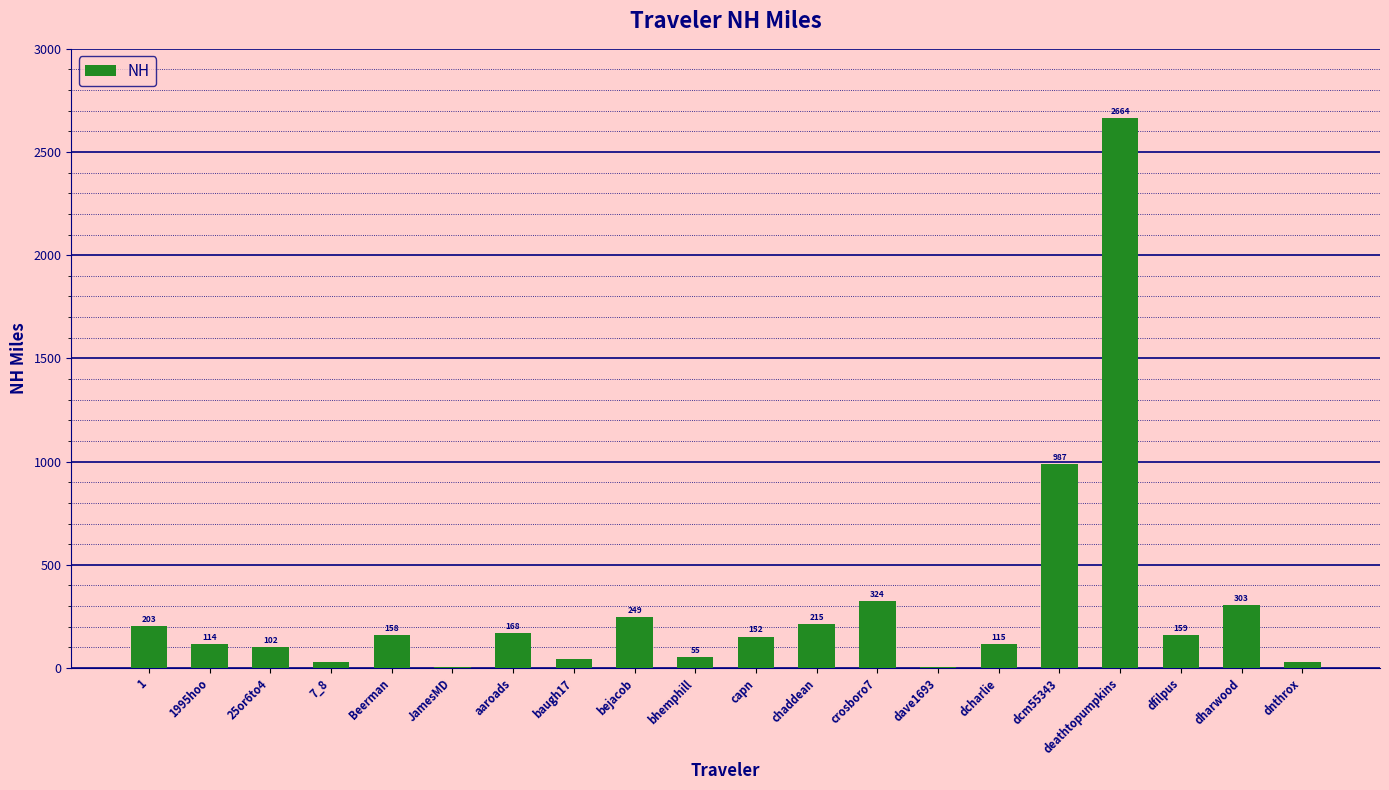

What is the greatest value displayed?

2664.3